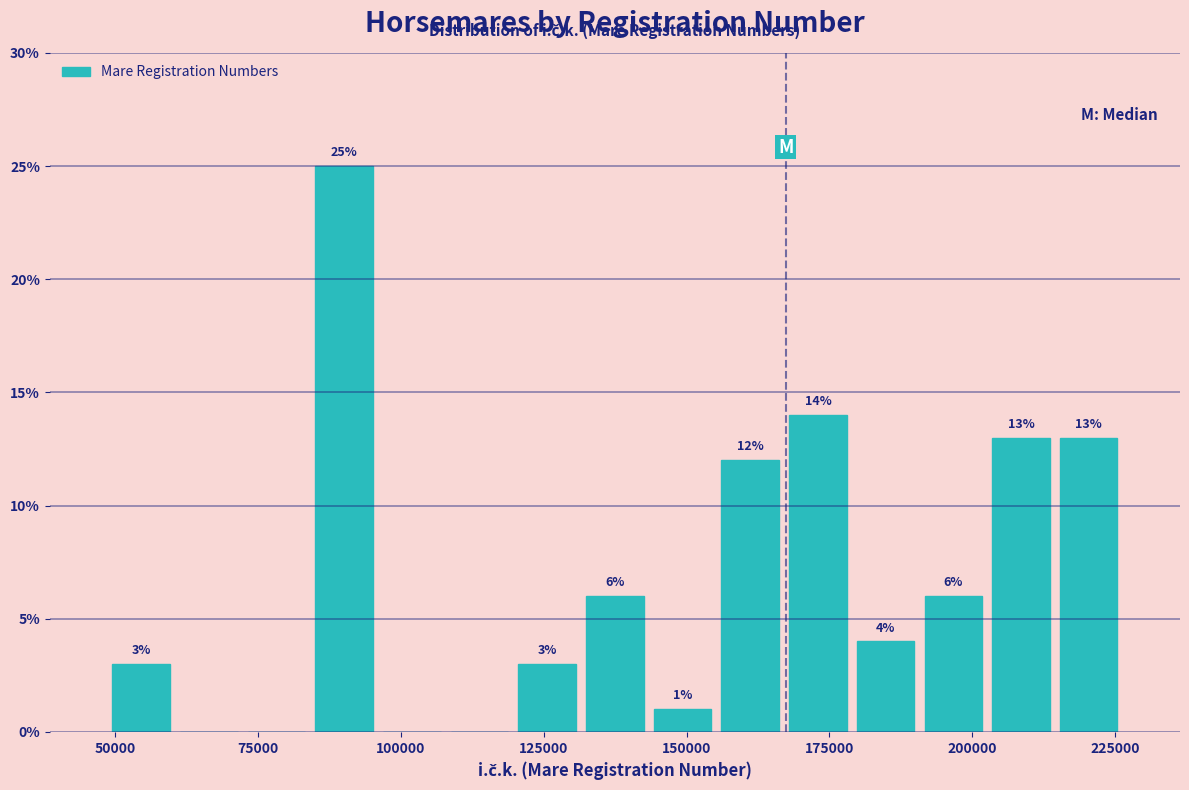

Read against the x-axis, roughly where is the centre of the tallest bar?

90000